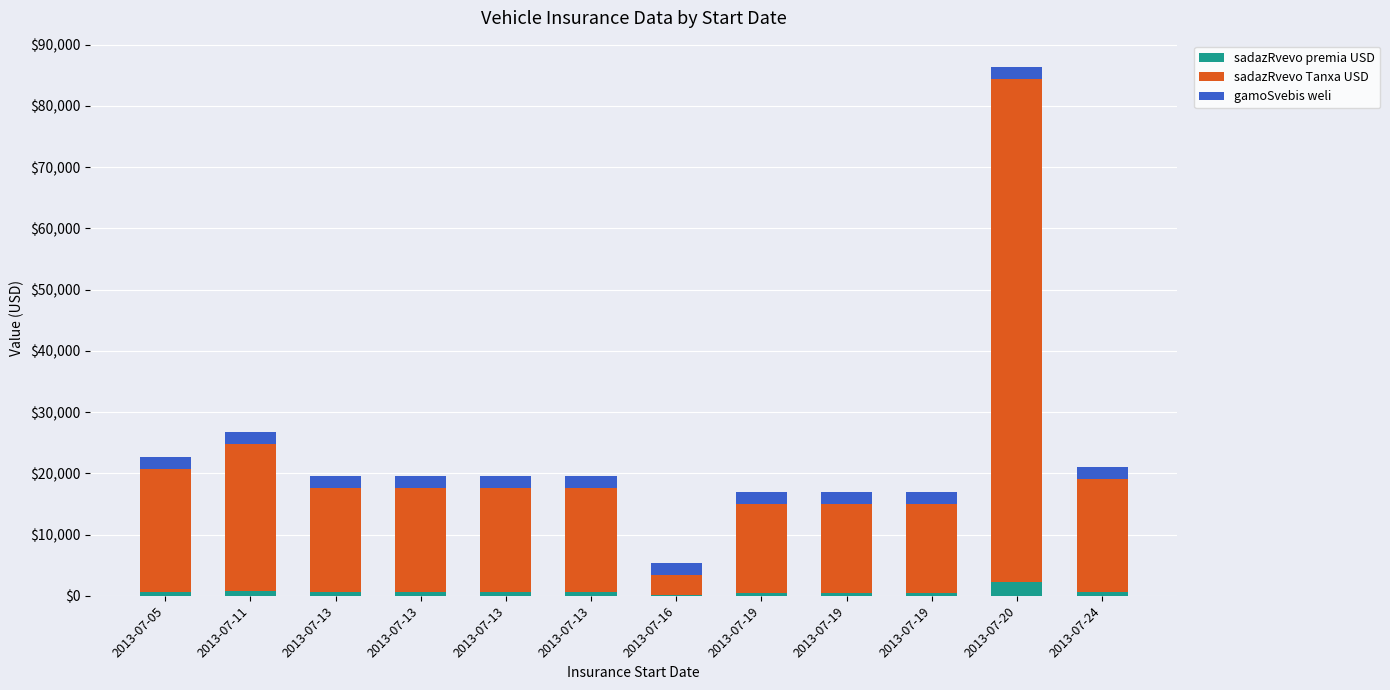

At how many categories does at least one series exceed 31063?

1